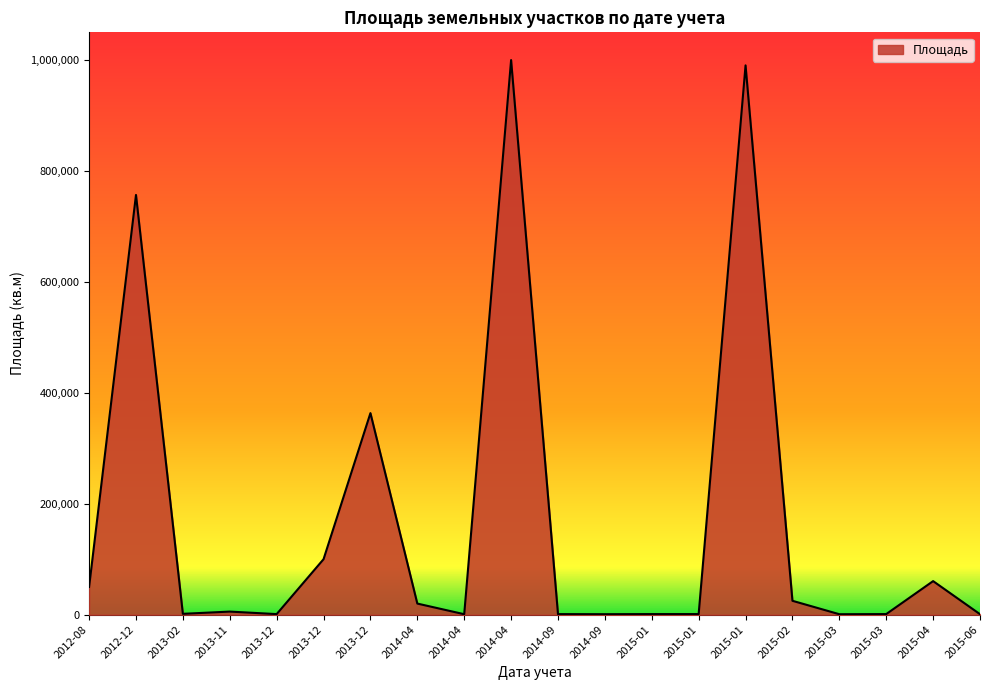

Rank the categories by value from highest to lowest.

2014-04, 2015-01, 2012-12, 2013-12, 2013-12, 2015-04, 2012-08, 2015-02, 2014-04, 2013-11, 2013-02, 2015-01, 2015-01, 2015-03, 2013-12, 2014-09, 2014-09, 2015-06, 2014-04, 2015-03